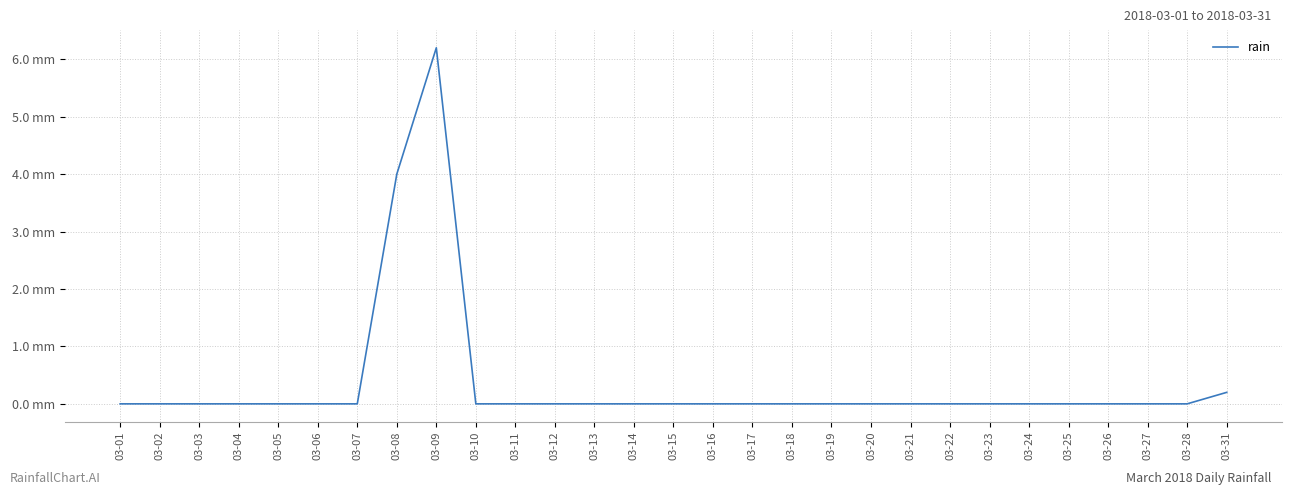

Is this an area chart (filled region under the line)?

No